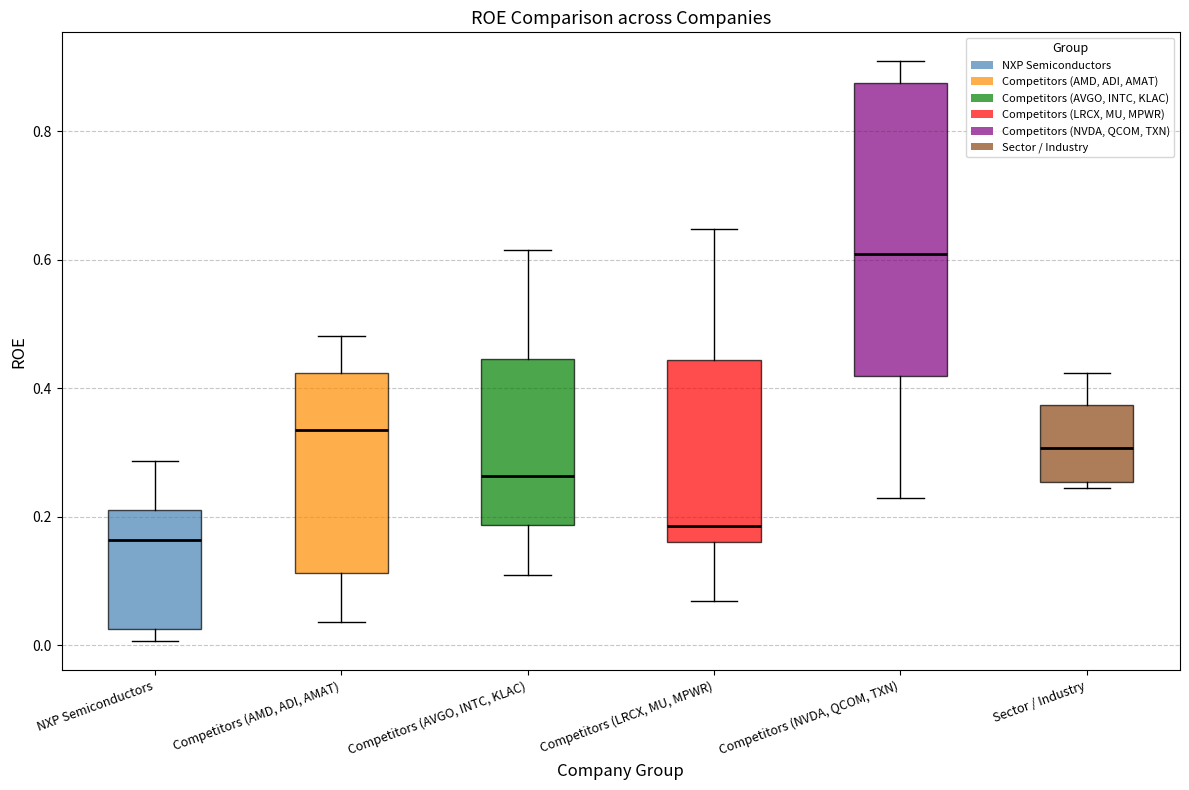

Reading left to right, read every box against the y-axis: the position of its median line, the range the box covers, and the ends of its whiskers. The values are not printed on the chart, so give them approximately, as read against the axis.

NXP Semiconductors: median 0.16, box 0.02 to 0.22, whiskers 0.00 to 0.28
Competitors (AMD, ADI, AMAT): median 0.34, box 0.12 to 0.42, whiskers 0.04 to 0.48
Competitors (AVGO, INTC, KLAC): median 0.26, box 0.18 to 0.44, whiskers 0.10 to 0.62
Competitors (LRCX, MU, MPWR): median 0.18, box 0.16 to 0.44, whiskers 0.06 to 0.64
Competitors (NVDA, QCOM, TXN): median 0.60, box 0.42 to 0.88, whiskers 0.22 to 0.90
Sector / Industry: median 0.30, box 0.26 to 0.38, whiskers 0.24 to 0.42